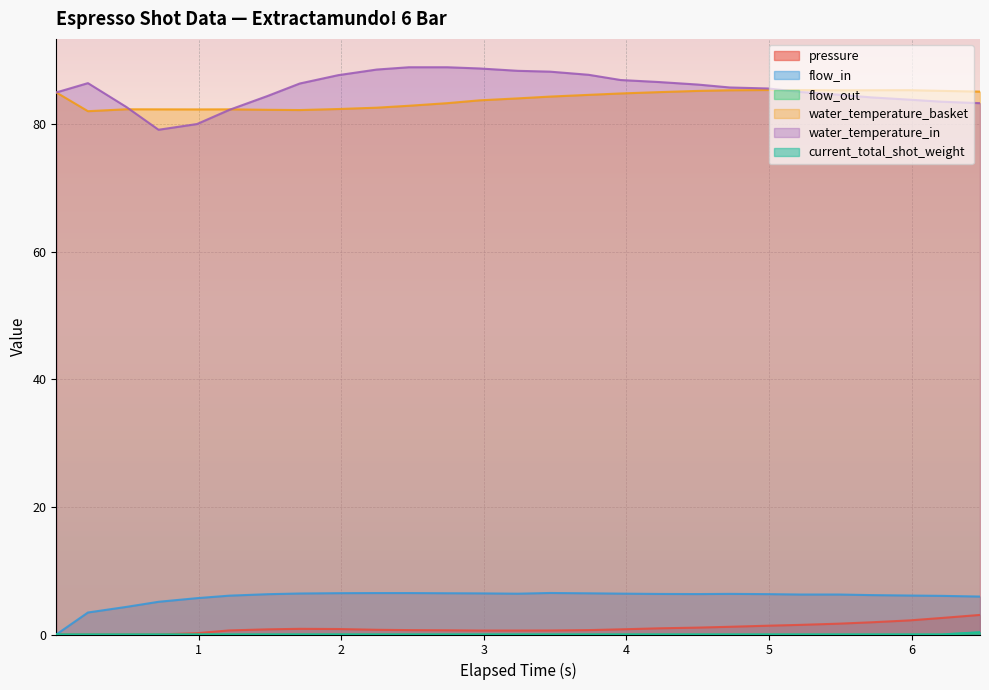

Which series has the widest spread of values?

water_temperature_in